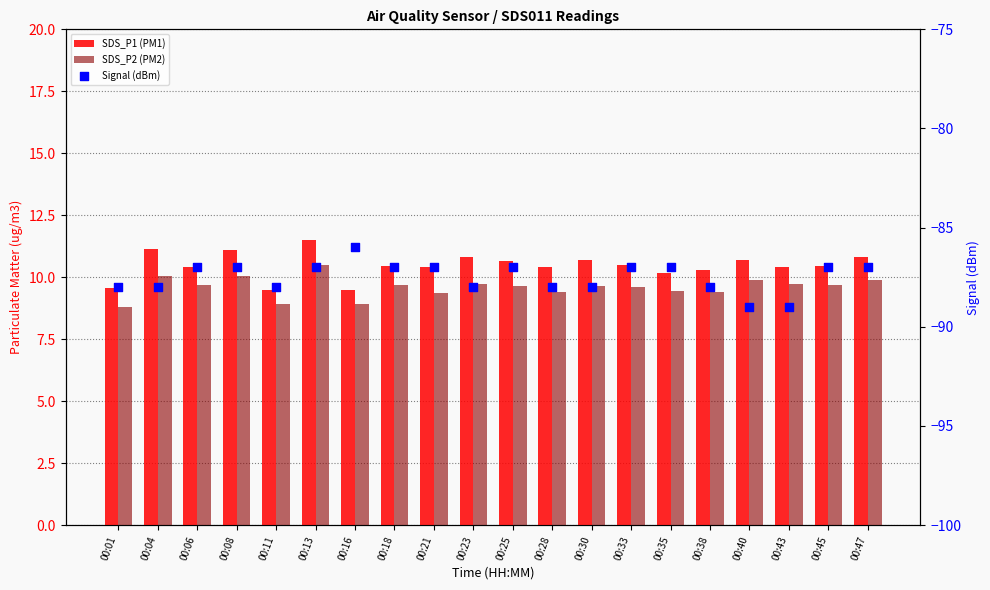

What are all the series names shown in the legend?

SDS_P1 (PM1), SDS_P2 (PM2), Signal (dBm)